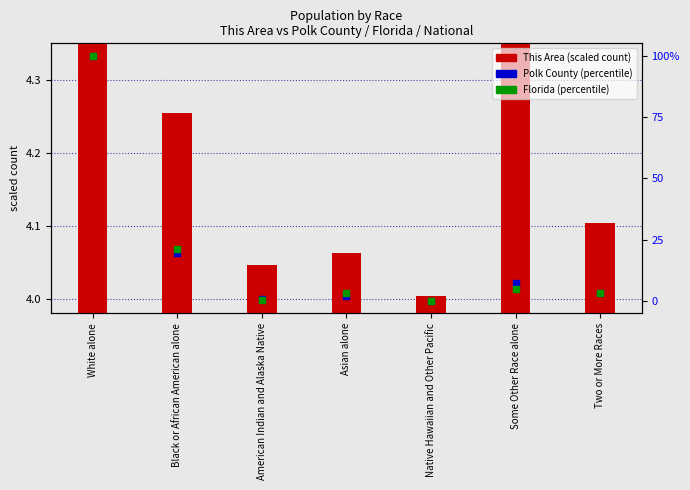

Which series contains the highest Y value?

Polk County percentile